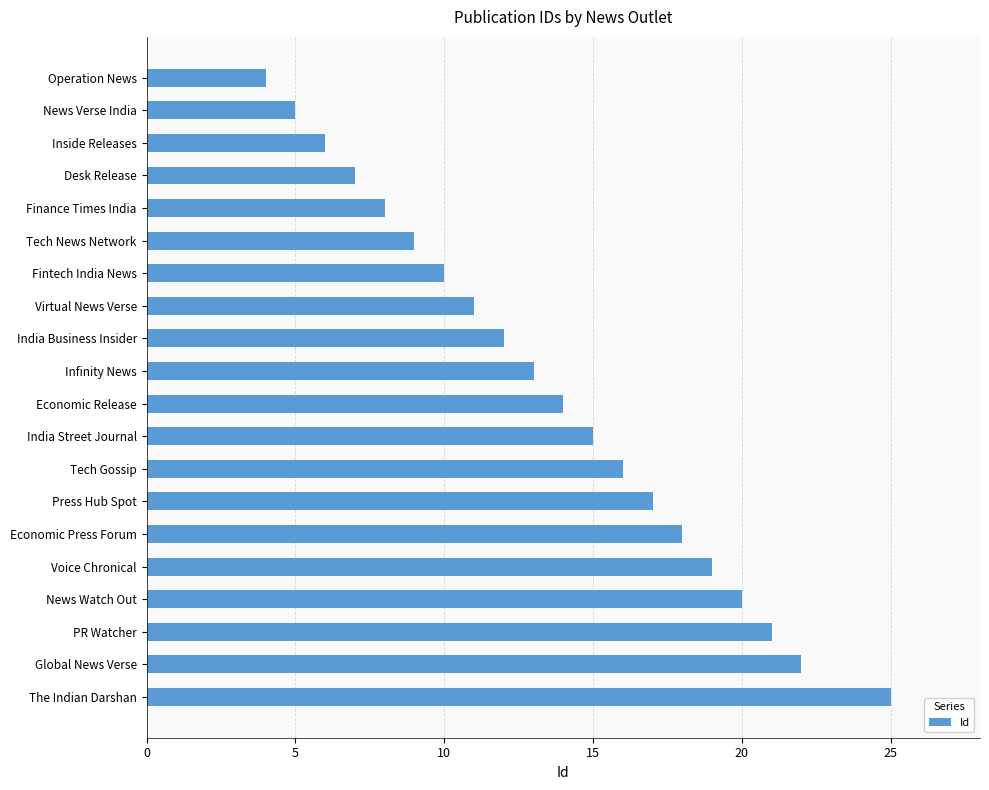

At which category does the chart reach its peak across all series?

The Indian Darshan